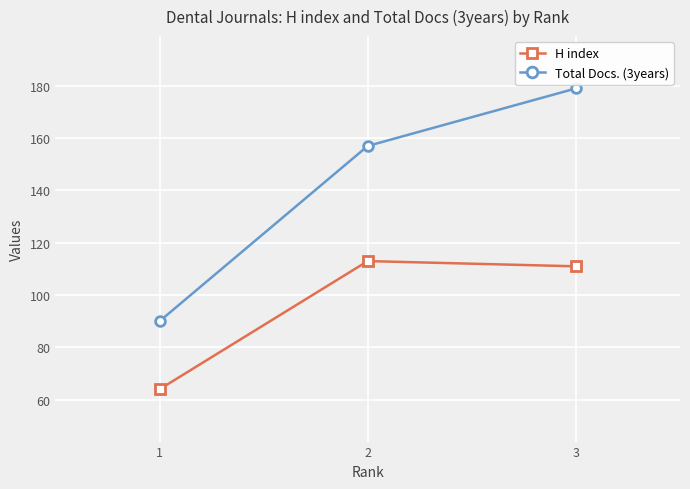

How many values in the H index series are below 111?

1